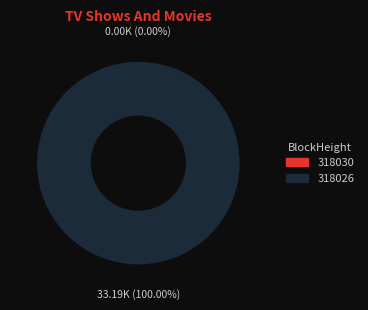

Is there any slice that represents more than half of the pie?

Yes